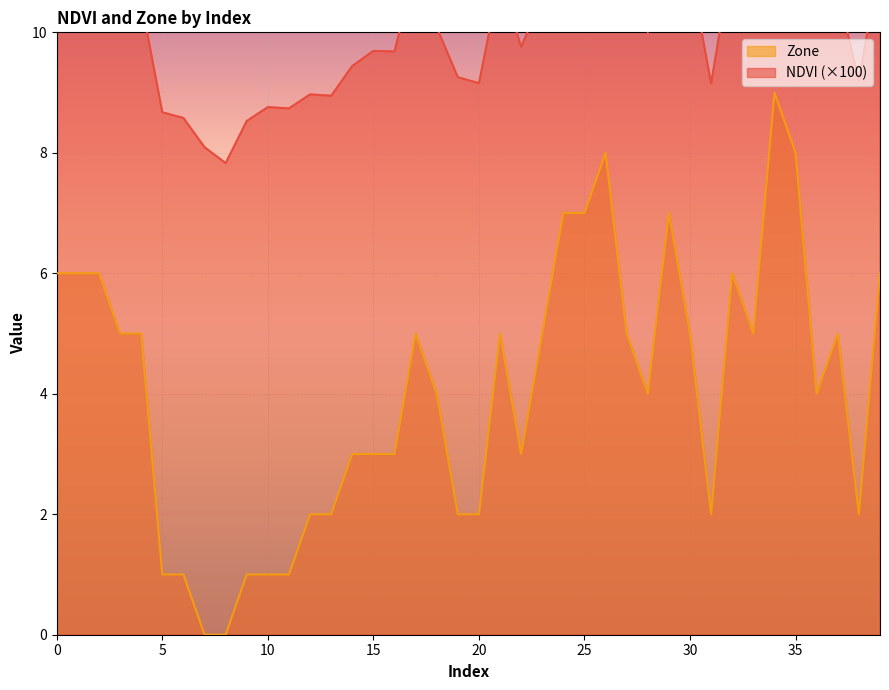

How many data points in NDVI are above 10?

23